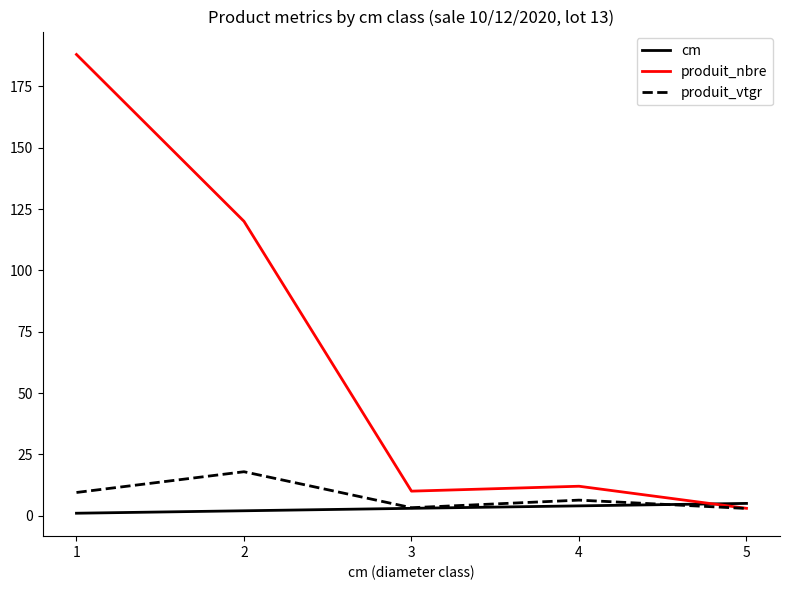

What is the difference between the highest and lowest values at 4?

8.0